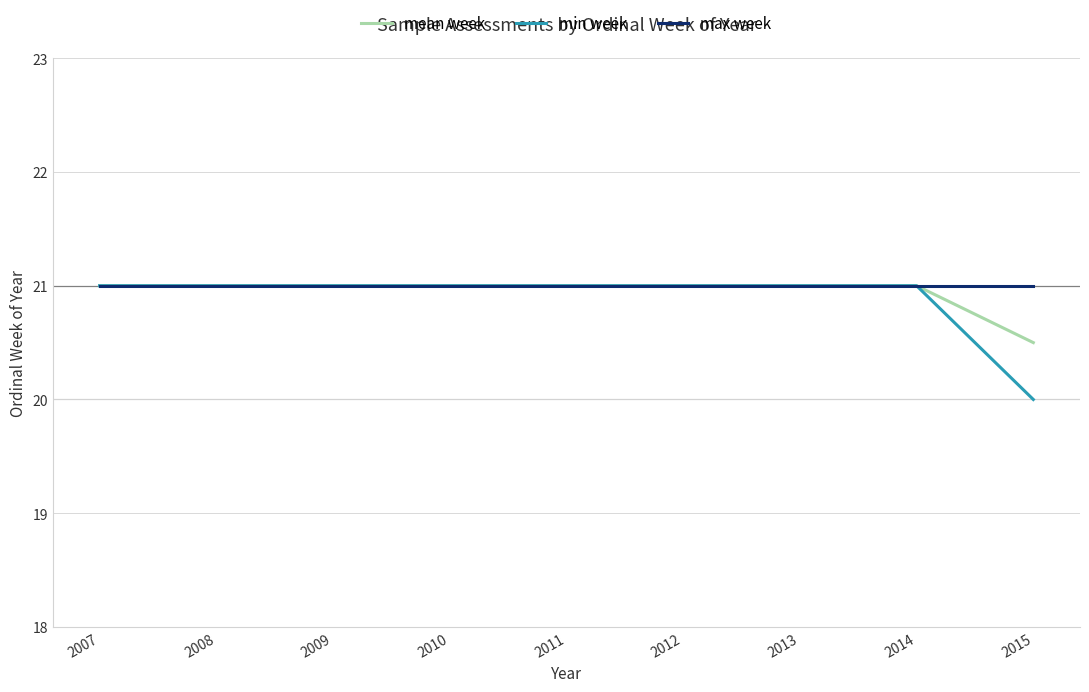

Which series has the largest total across all categories?

max week